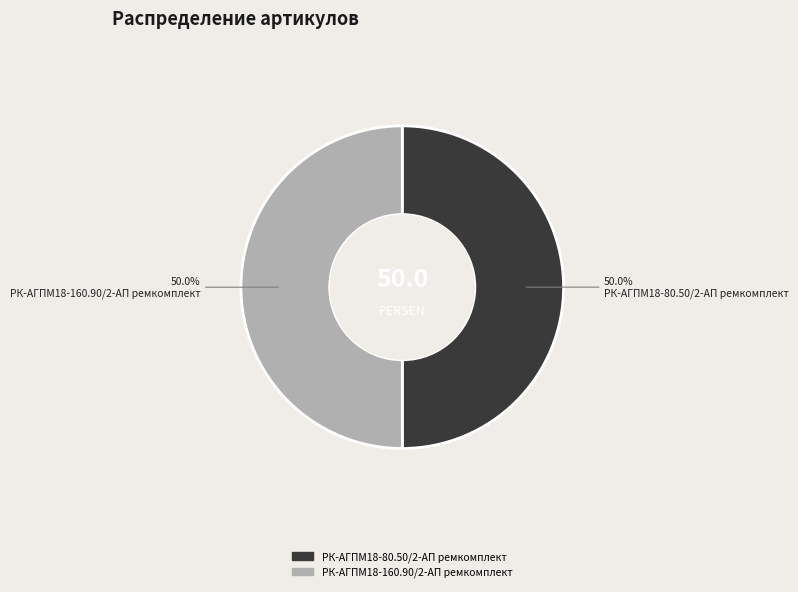

Approximately how many times larger is the value at РК-АГПМ18-160.90/2-АП ремкомплект compared to РК-АГПМ18-80.50/2-АП ремкомплект?

1.0